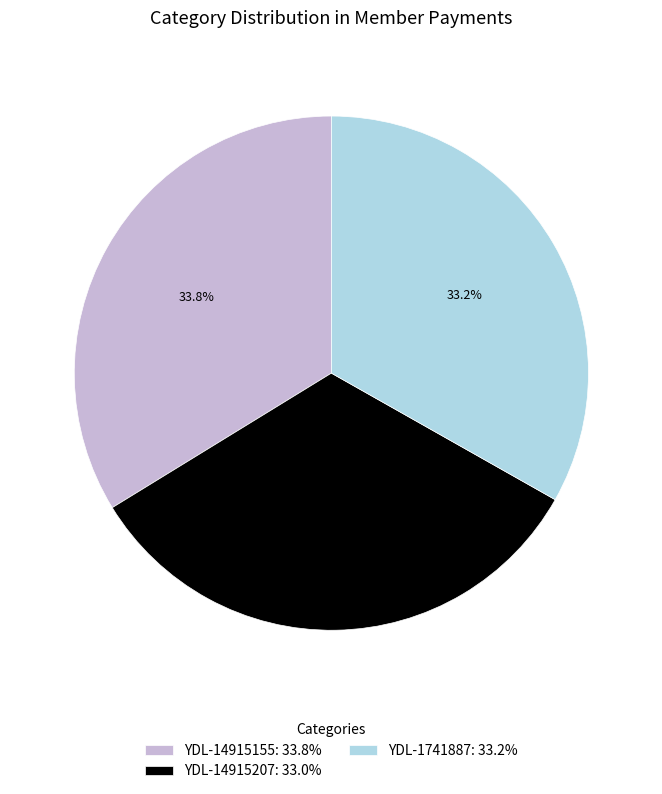

What is the ratio of the value at YDL-14915155 to the value at YDL-1741887?

1.0